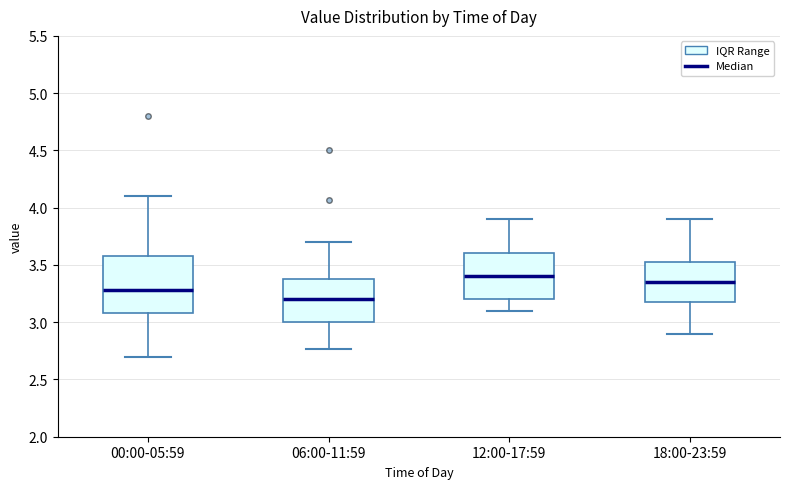

Where does the lower whisker of the box for 06:00-11:59 end on the y-axis? The values are not printed on the chart, so give them approximately, as read against the axis.

2.75